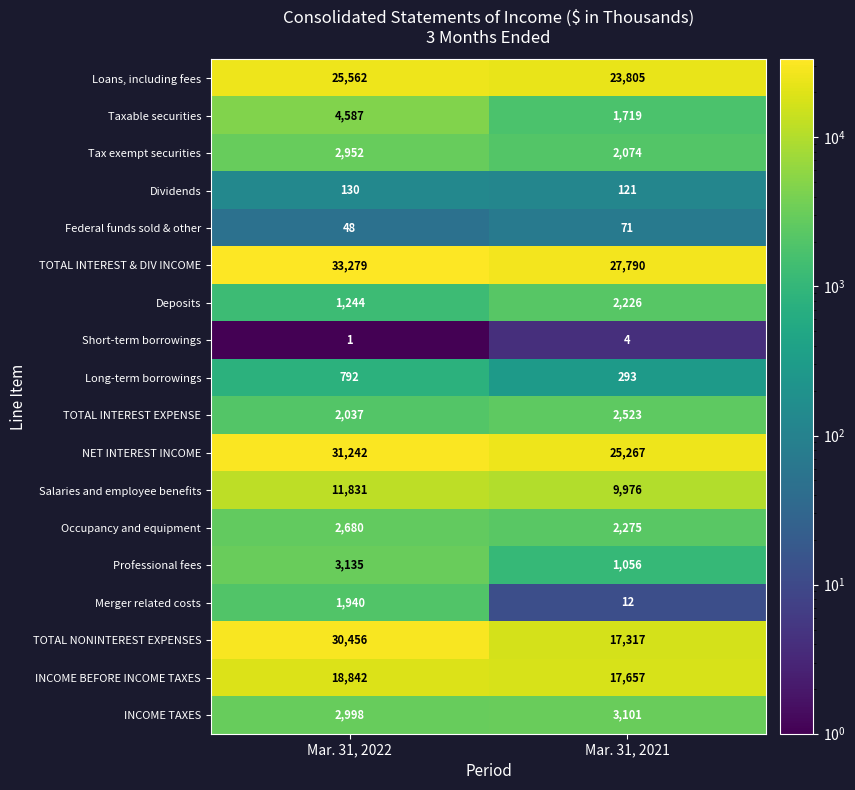

Which category has the highest value in the Merger related costs series?

Mar. 31, 2022